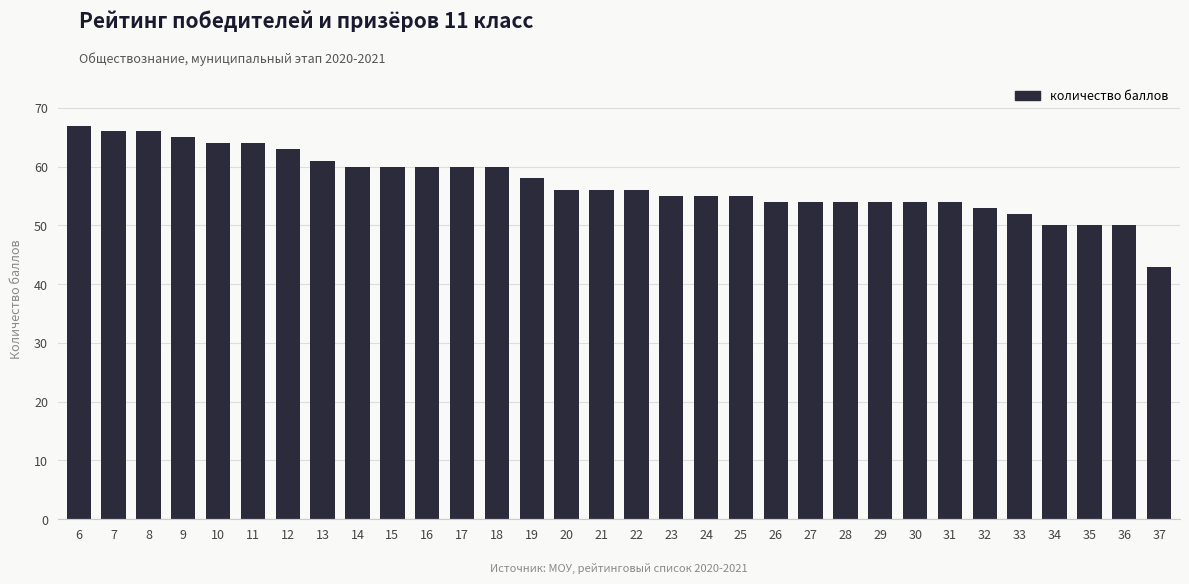

What is the average value?

57